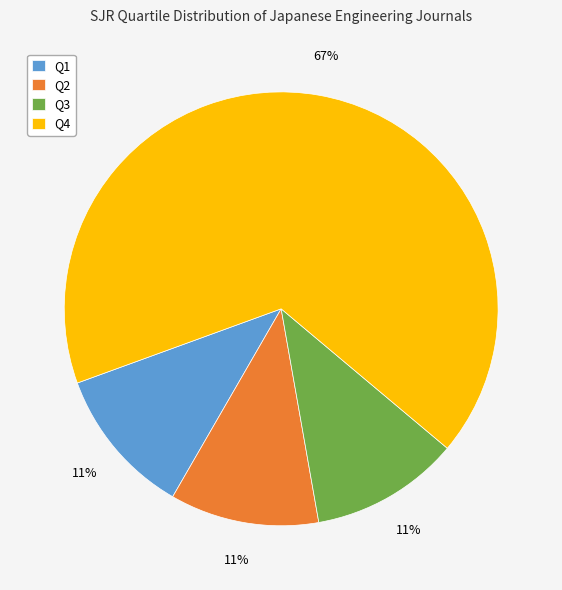

To the nearest percent, what is the average slice percentage?

25%